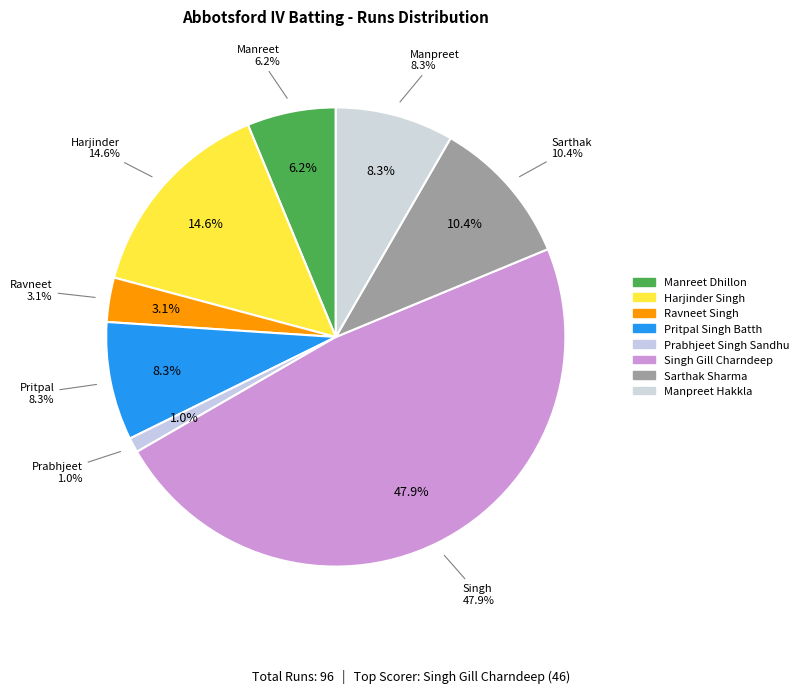

What percentage is NOT represented by Sarthak Sharma?

89.6%